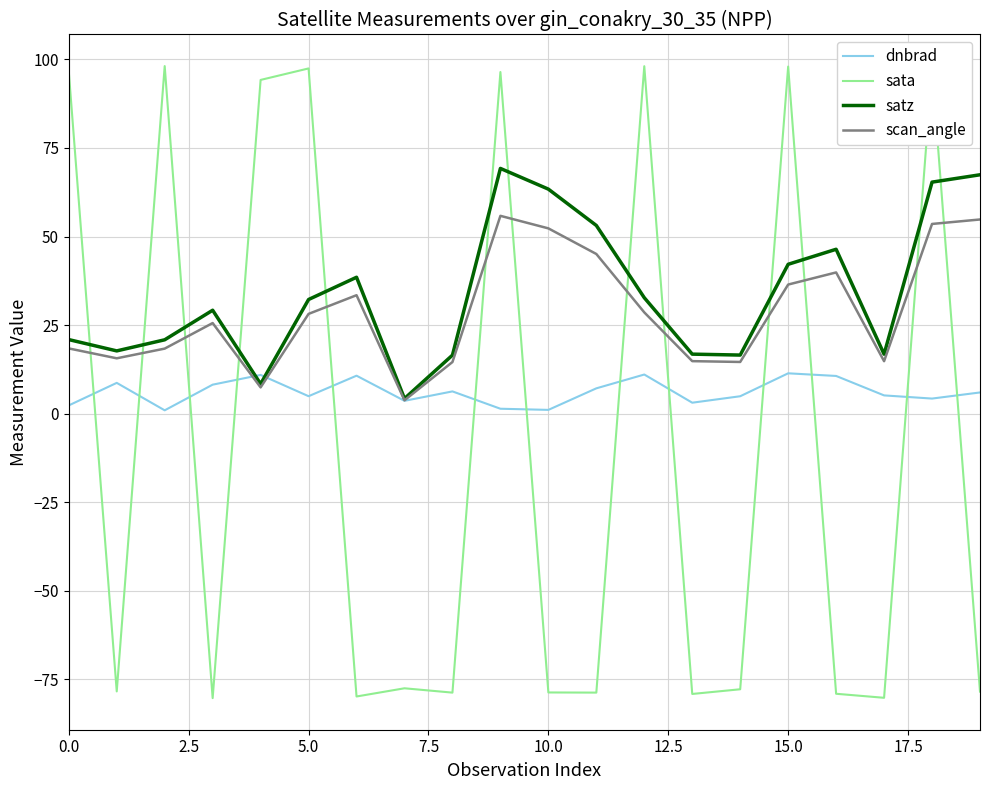

Rank the series by their maximum value, from highest to lowest.

sata, satz, scan_angle, dnbrad